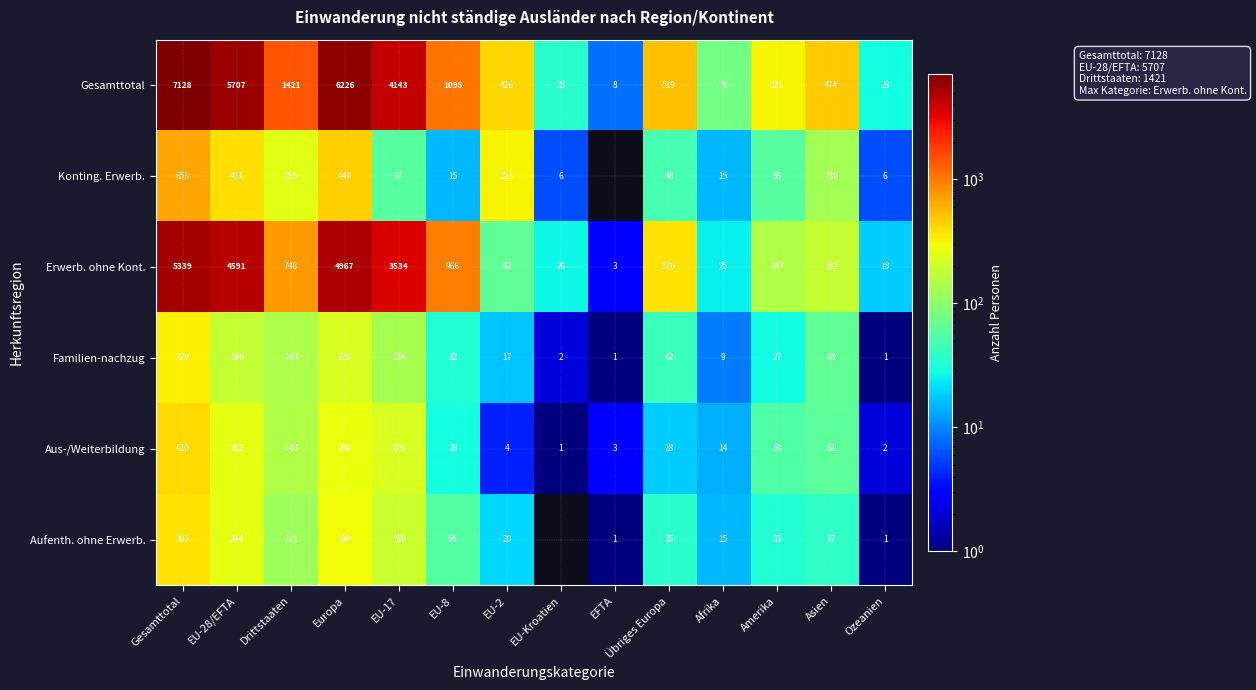

Is it true that Erwerb. ohne Kont. equals 5339 at Gesamttotal?

True